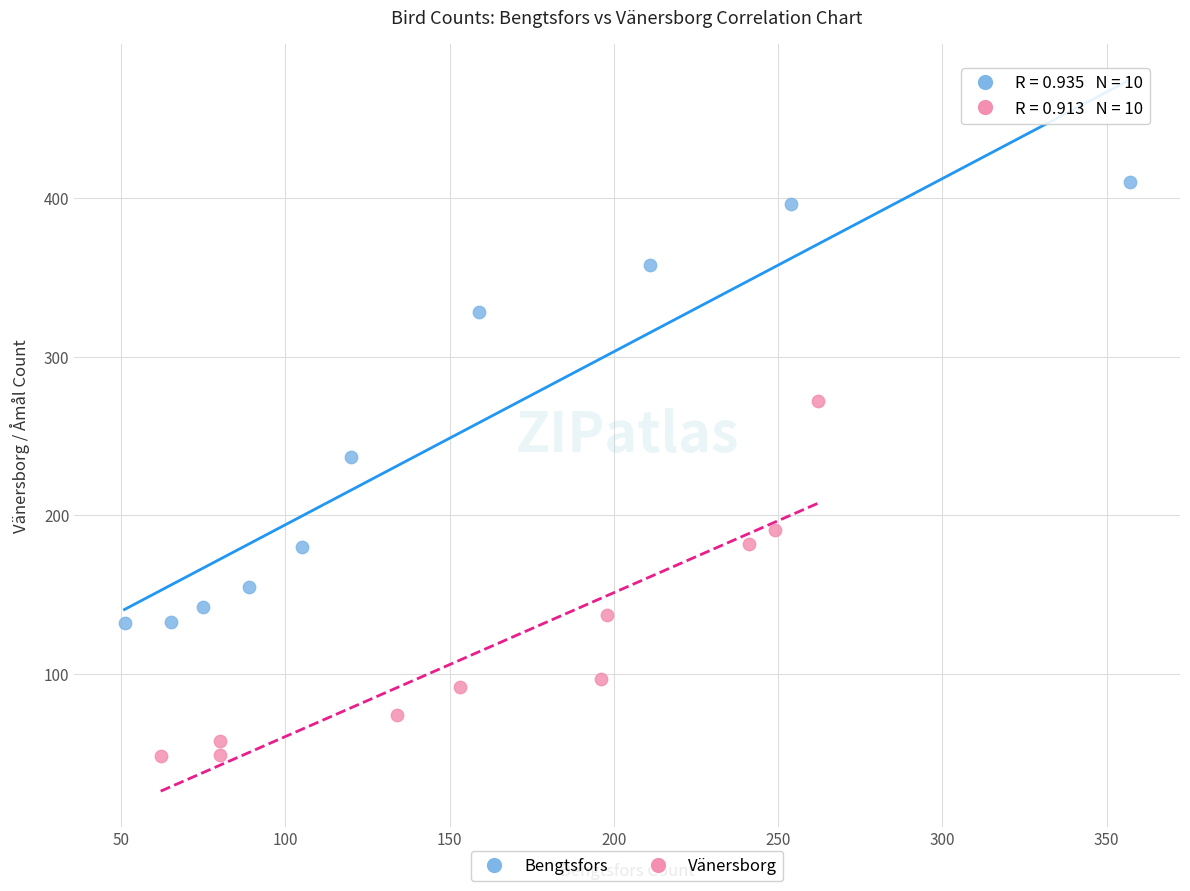

Which series contains the highest Y value?

Bengtsfors